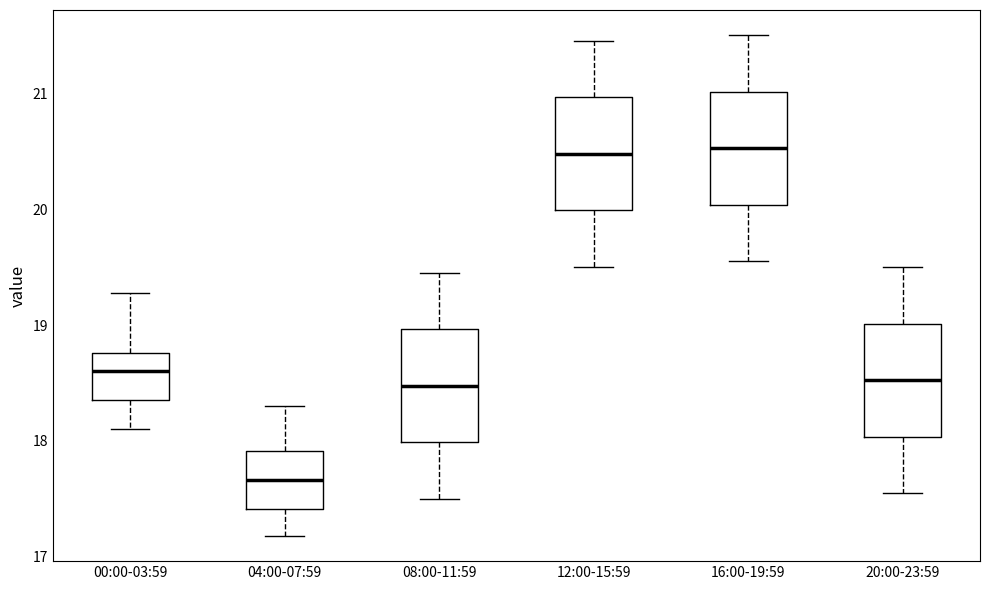

Where does the median line of the box for 12:00-15:59 sit on the y-axis? The values are not printed on the chart, so give them approximately, as read against the axis.

20.5